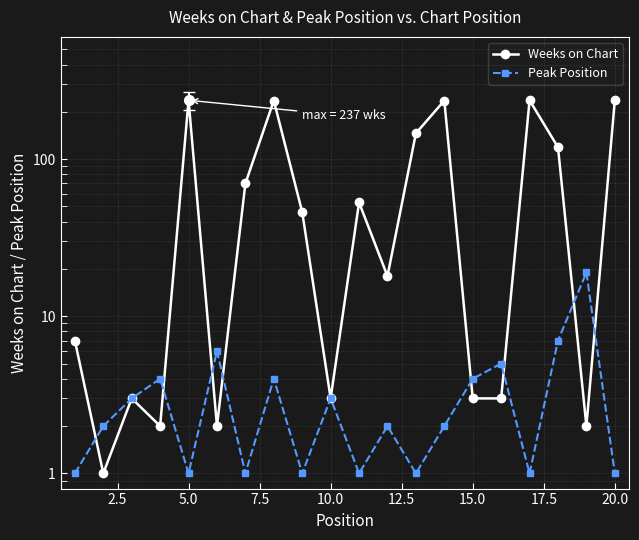

Is the value of Peak Position at 13 greater than the value of Weeks on Chart at 12?

No